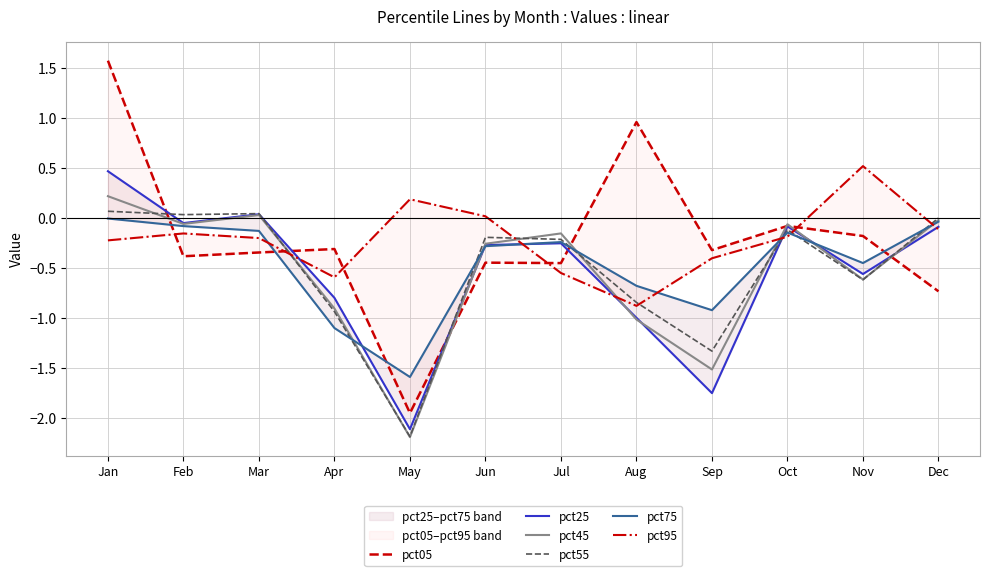

Does the chart have visible grid lines?

Yes